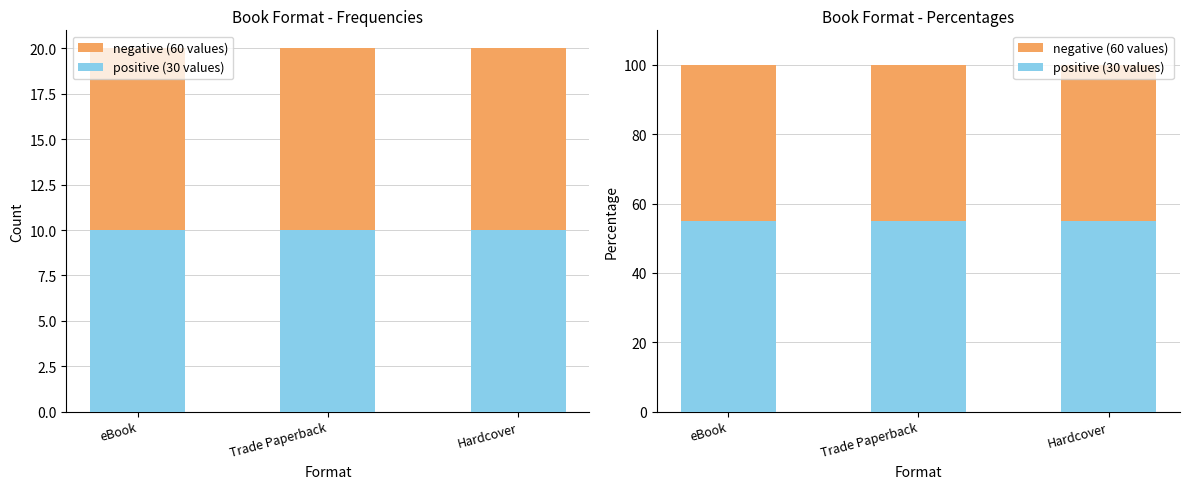

What is the maximum value for negative (60 values)?

100